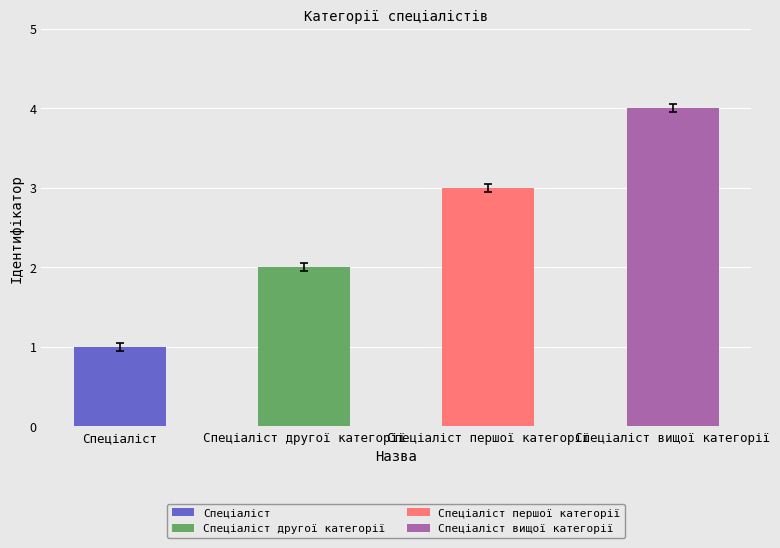

What is the value of the 2nd bar from the left?

2